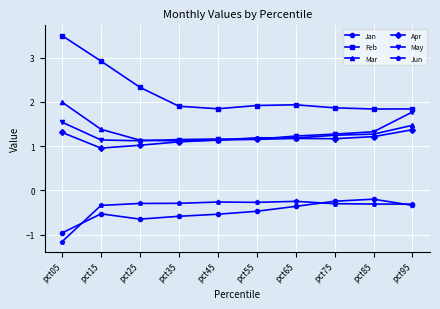

What is the difference between the maximum and minimum values in the Feb series?

1.7